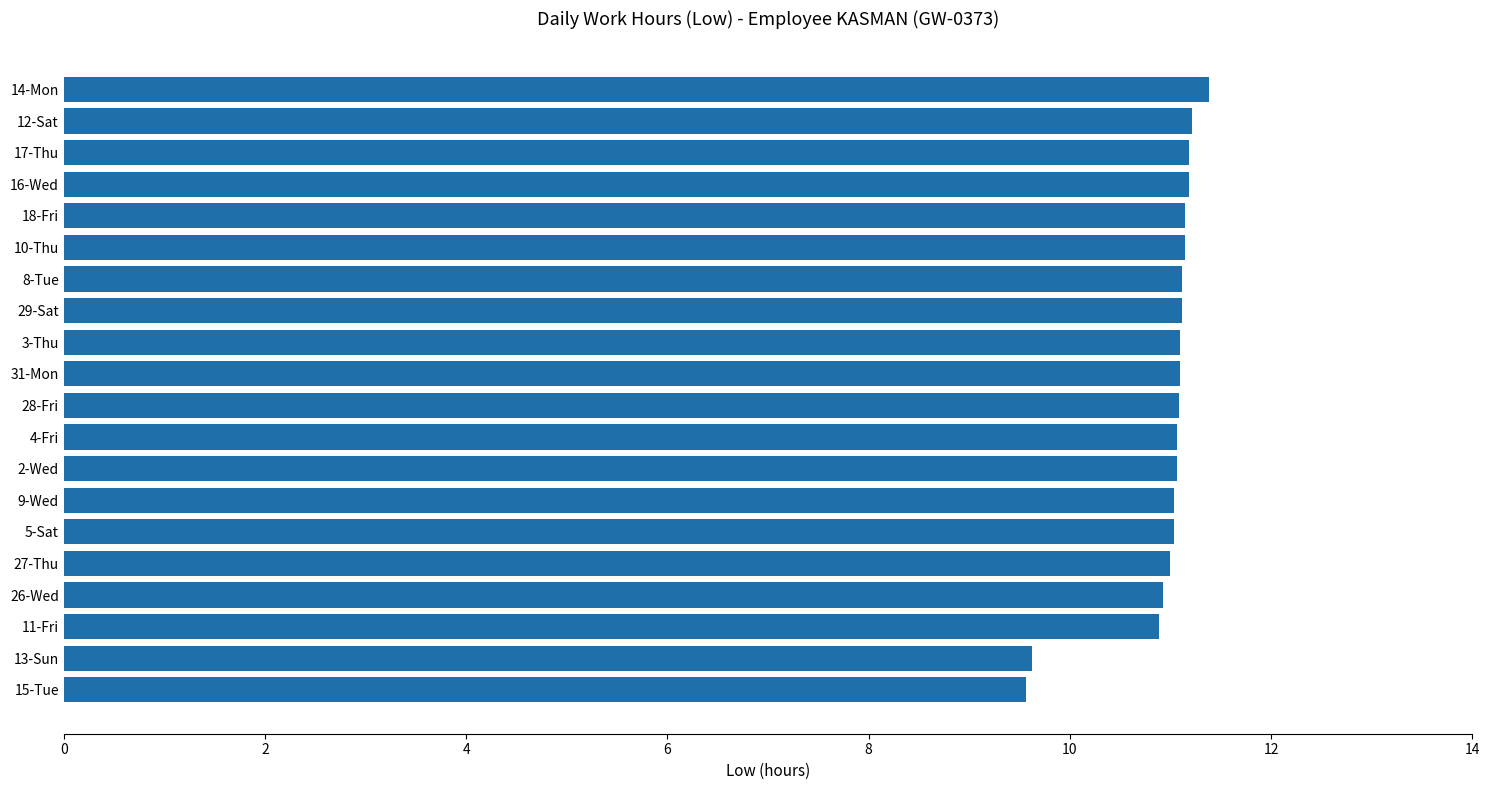

What is the minimum value shown in the chart?

9.6